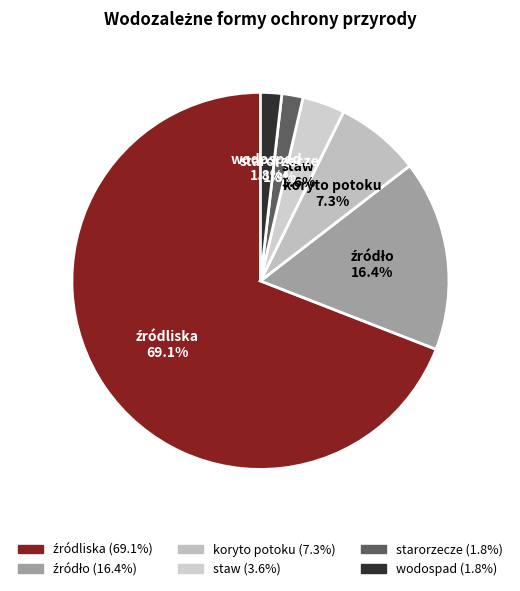

What portion of the pie excludes staw?

96.4%